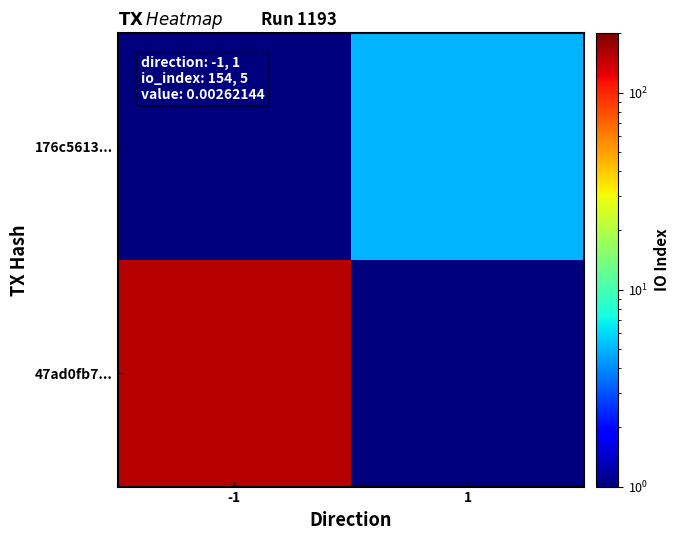

What is the total value across all series at -1?

154.5